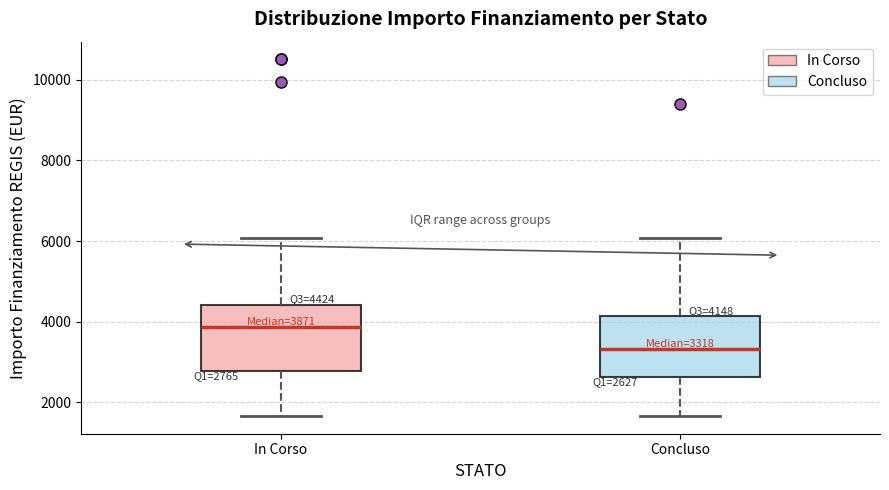

Which box has the lowest median line?

Concluso